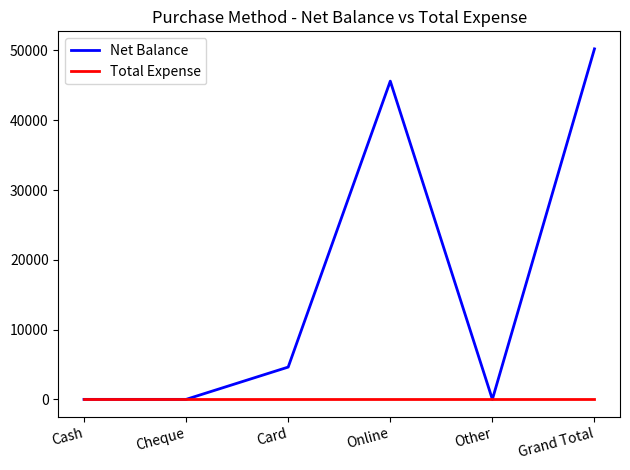

Which series changed the most between Cheque and Grand Total?

Net Balance